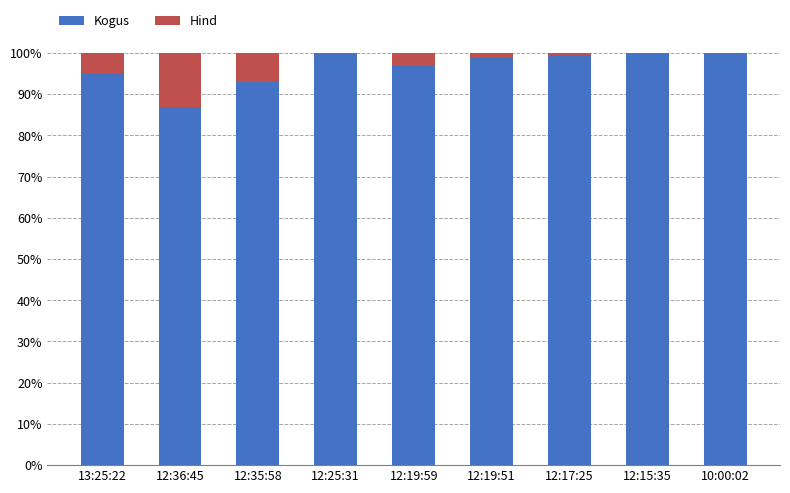

The value of Kogus at 12:19:51 is 99.0. True or false?

True